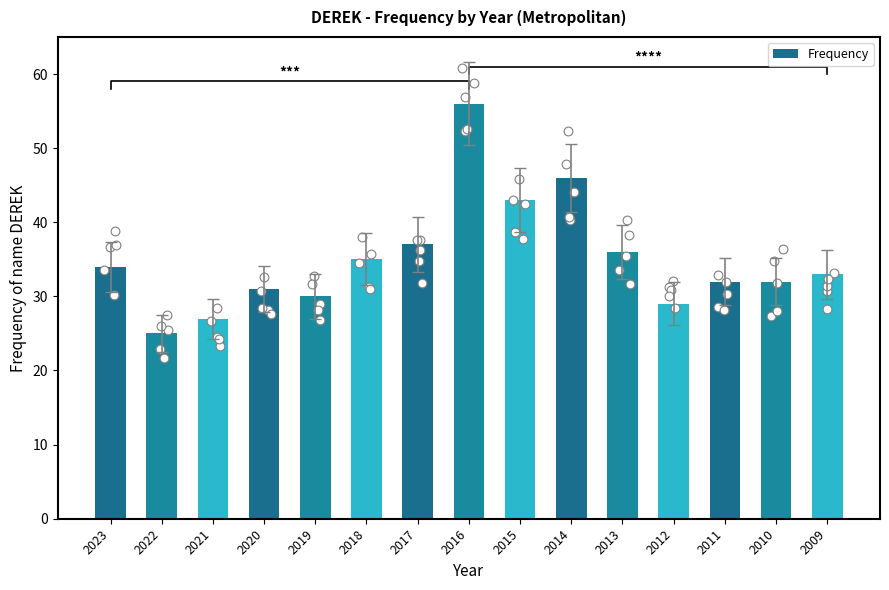

What is the change in value from 2017 to 2010?

-5